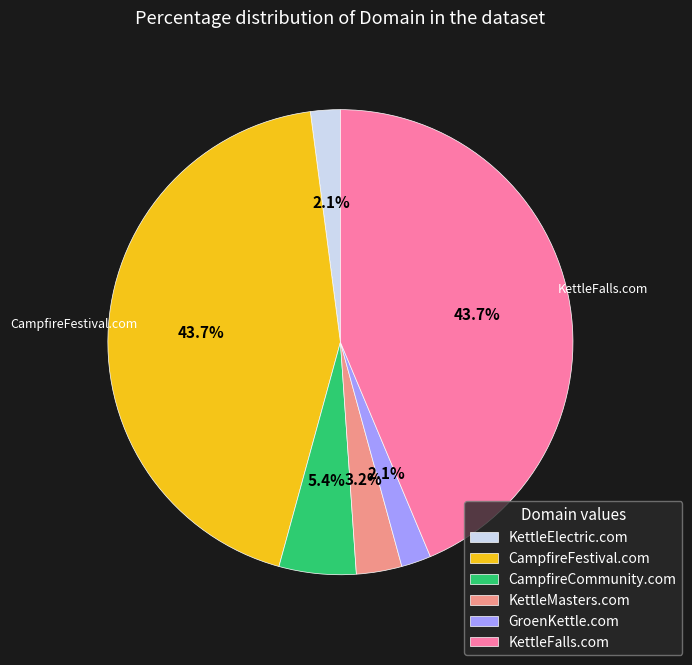

Is there any slice that represents more than half of the pie?

No